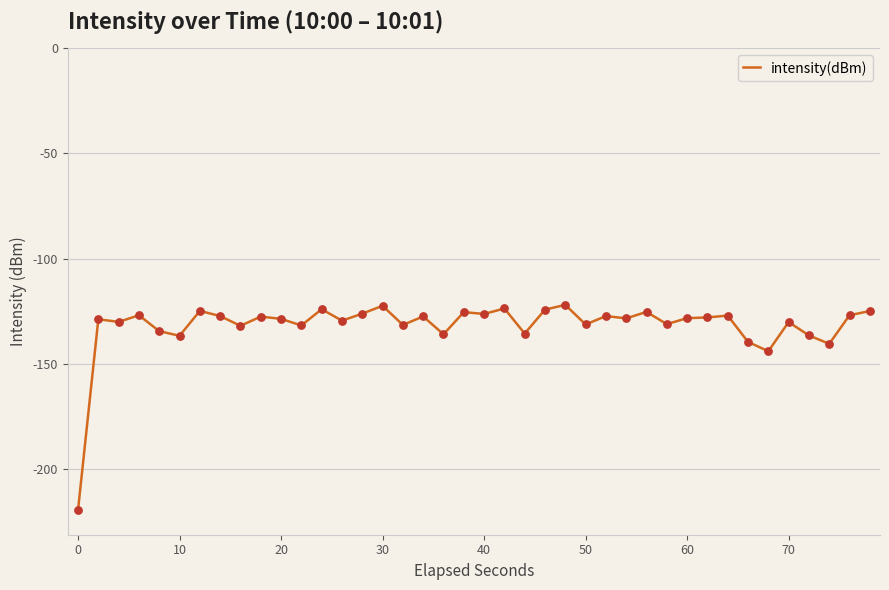

What is the smallest value displayed?

-219.6